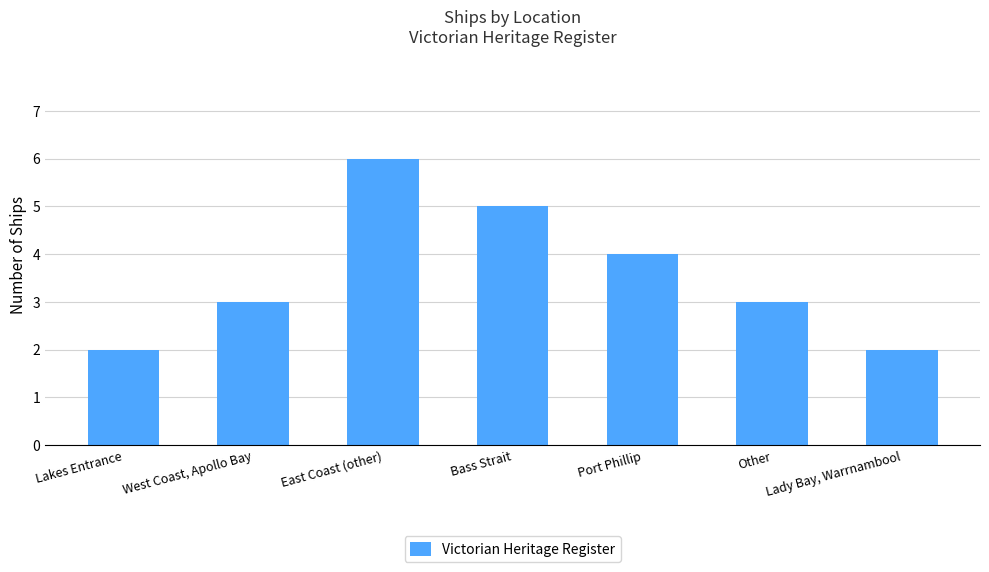

Reading left to right, extract all data points from this chart.

2	3	6	5	4	3	2